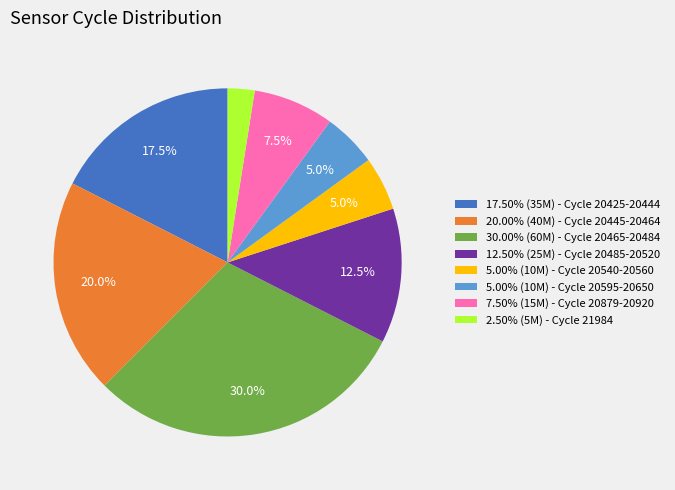

What percentage is NOT represented by 17.50% (35M) - Cycle 20425-20444?

82.5%